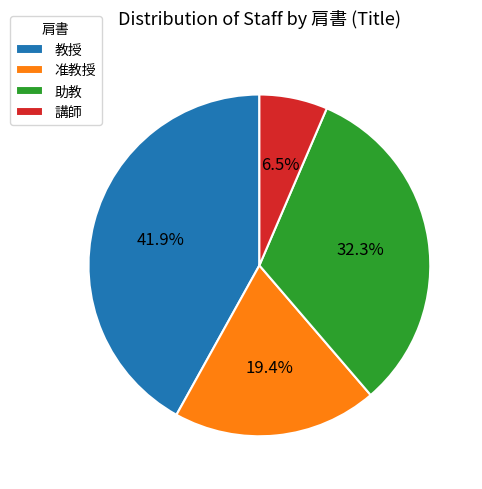

True or false: 准教授 accounts for 19% of the total.

True